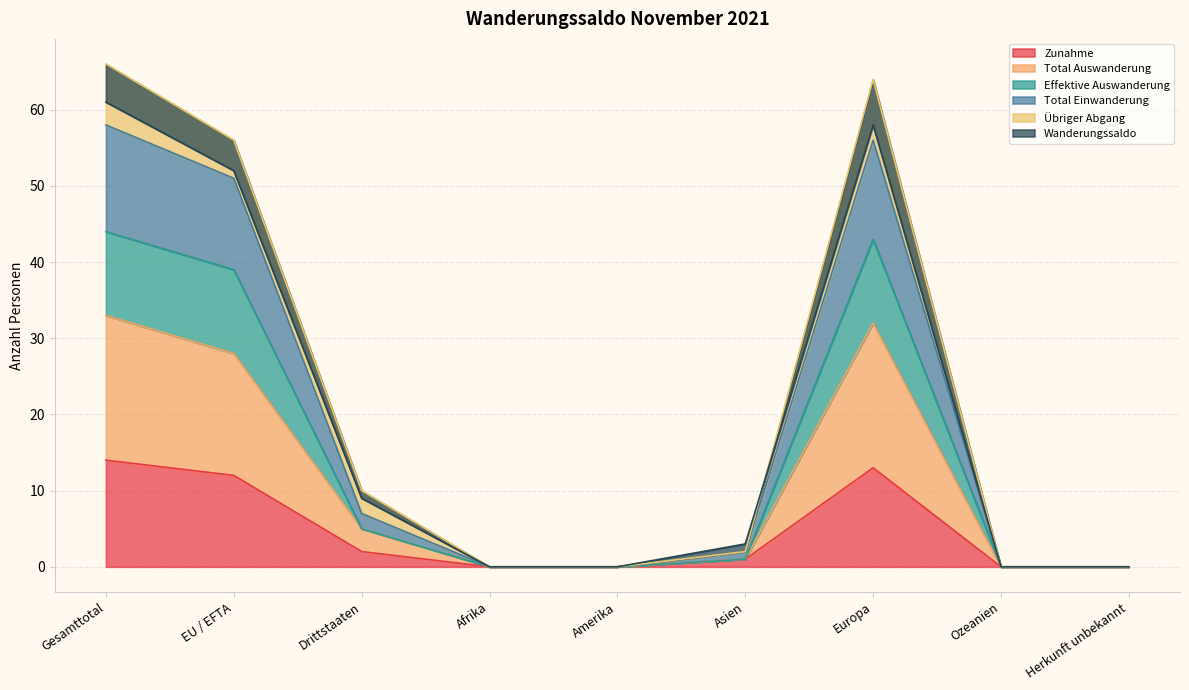

Is the value of Zunahme at Herkunft unbekannt greater than the value of Total Auswanderung at EU / EFTA?

No